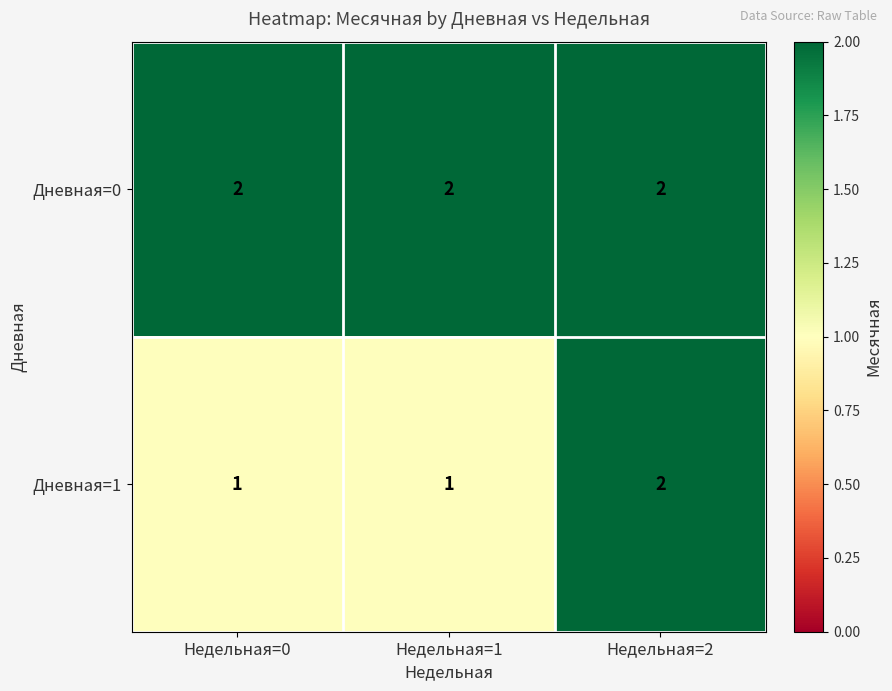

What is the total value across all series at Недельная=0?

3